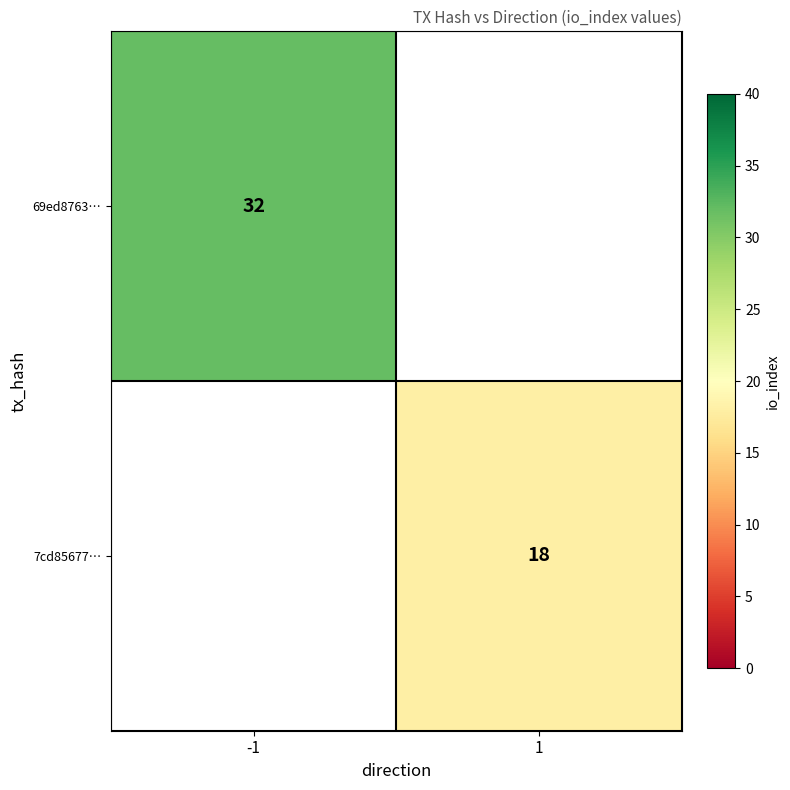

Is it true that 69ed8763… equals 32 at -1?

True